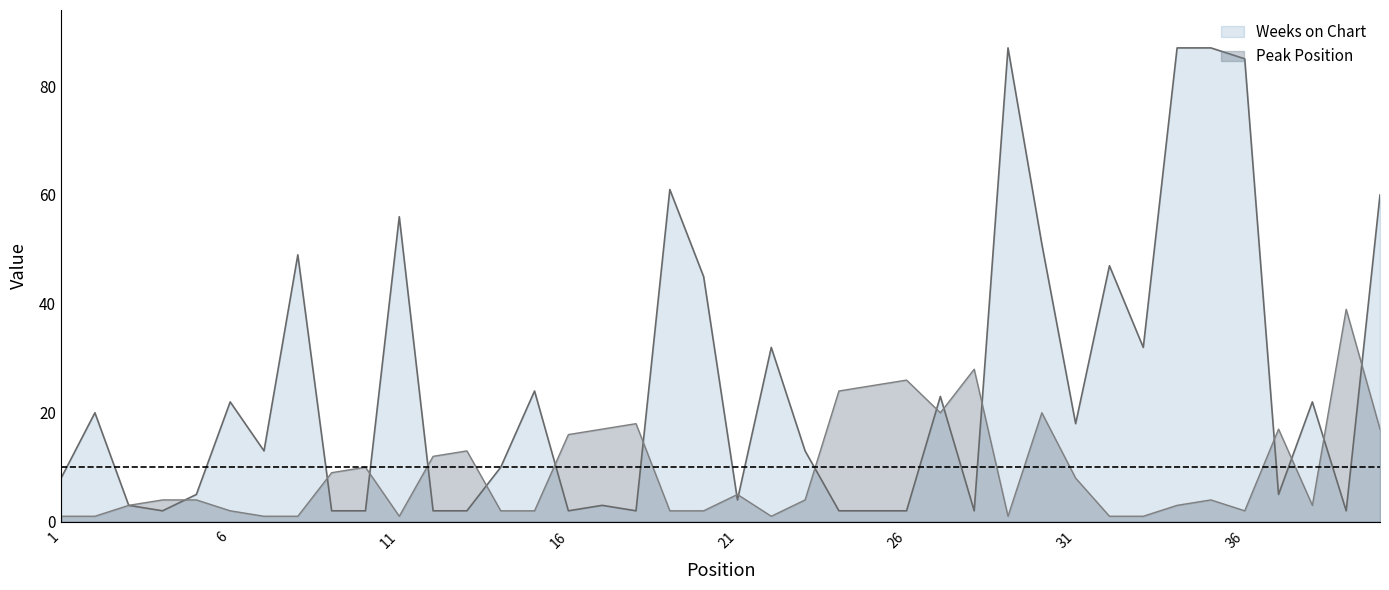

Rank the series by their maximum value, from lowest to highest.

Peak Position, Weeks on Chart